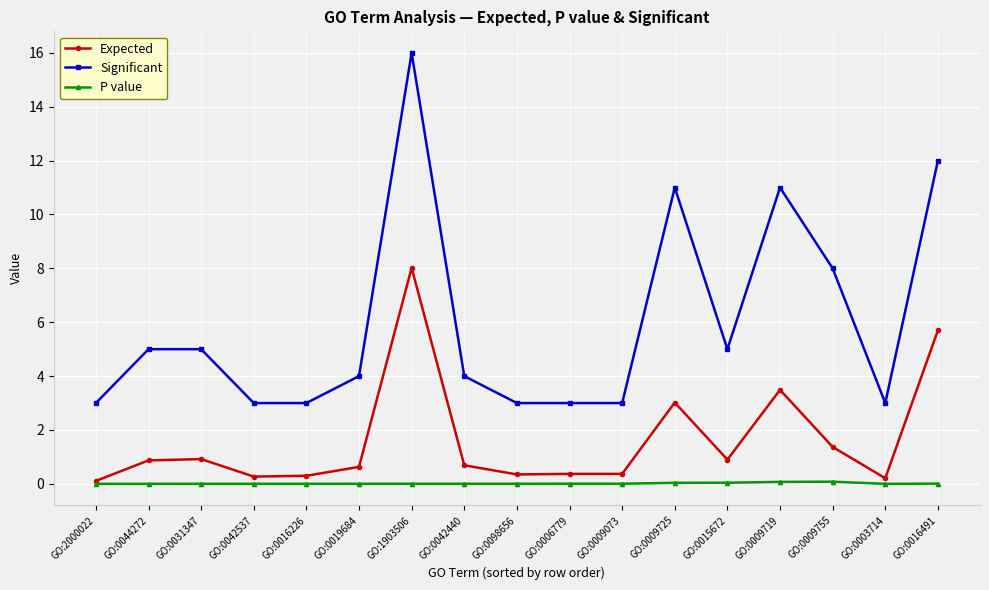

Which series has the widest spread of values?

Significant